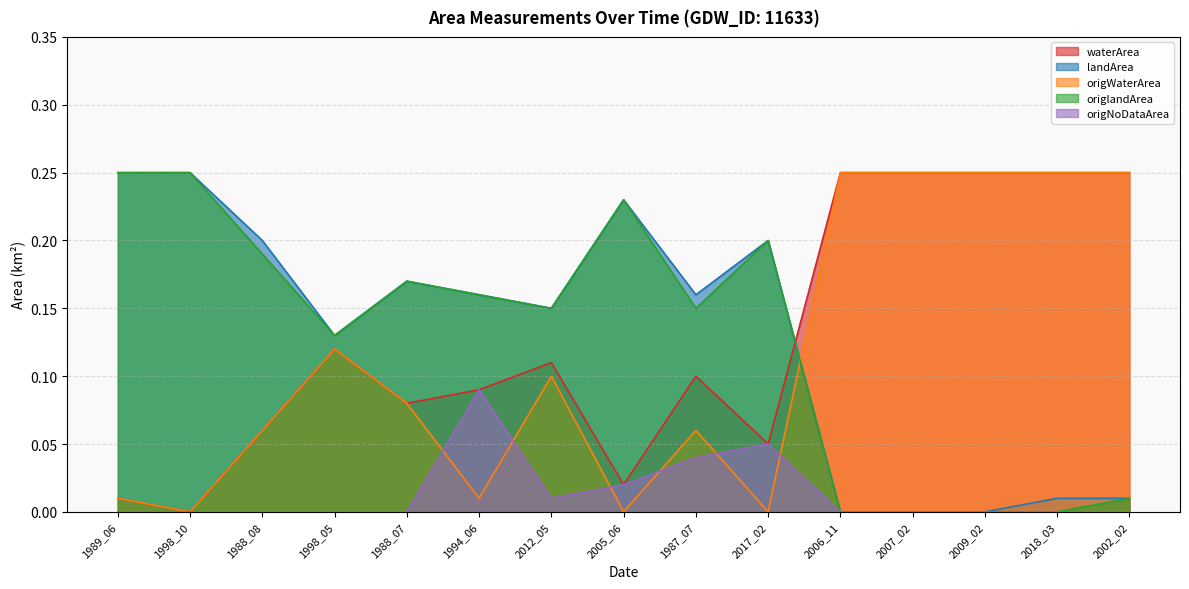

Reading left to right, transcribe all the data shown in this chart.

waterArea: 0.0	0.0	0.1	0.1	0.1	0.1	0.1	0.0	0.1	0.1	0.2	0.2	0.2	0.2	0.2
landArea: 0.2	0.2	0.2	0.1	0.2	0.2	0.1	0.2	0.2	0.2	0.0	0.0	0.0	0.0	0.0
origWaterArea: 0.0	0.0	0.1	0.1	0.1	0.0	0.1	0.0	0.1	0.0	0.2	0.2	0.2	0.2	0.2
origlandArea: 0.2	0.2	0.2	0.1	0.2	0.2	0.1	0.2	0.1	0.2	0.0	0.0	0.0	0.0	0.0
origNoDataArea: 0.0	0.0	0.0	0.0	0.0	0.1	0.0	0.0	0.0	0.1	0.0	0.0	0.0	0.0	0.0